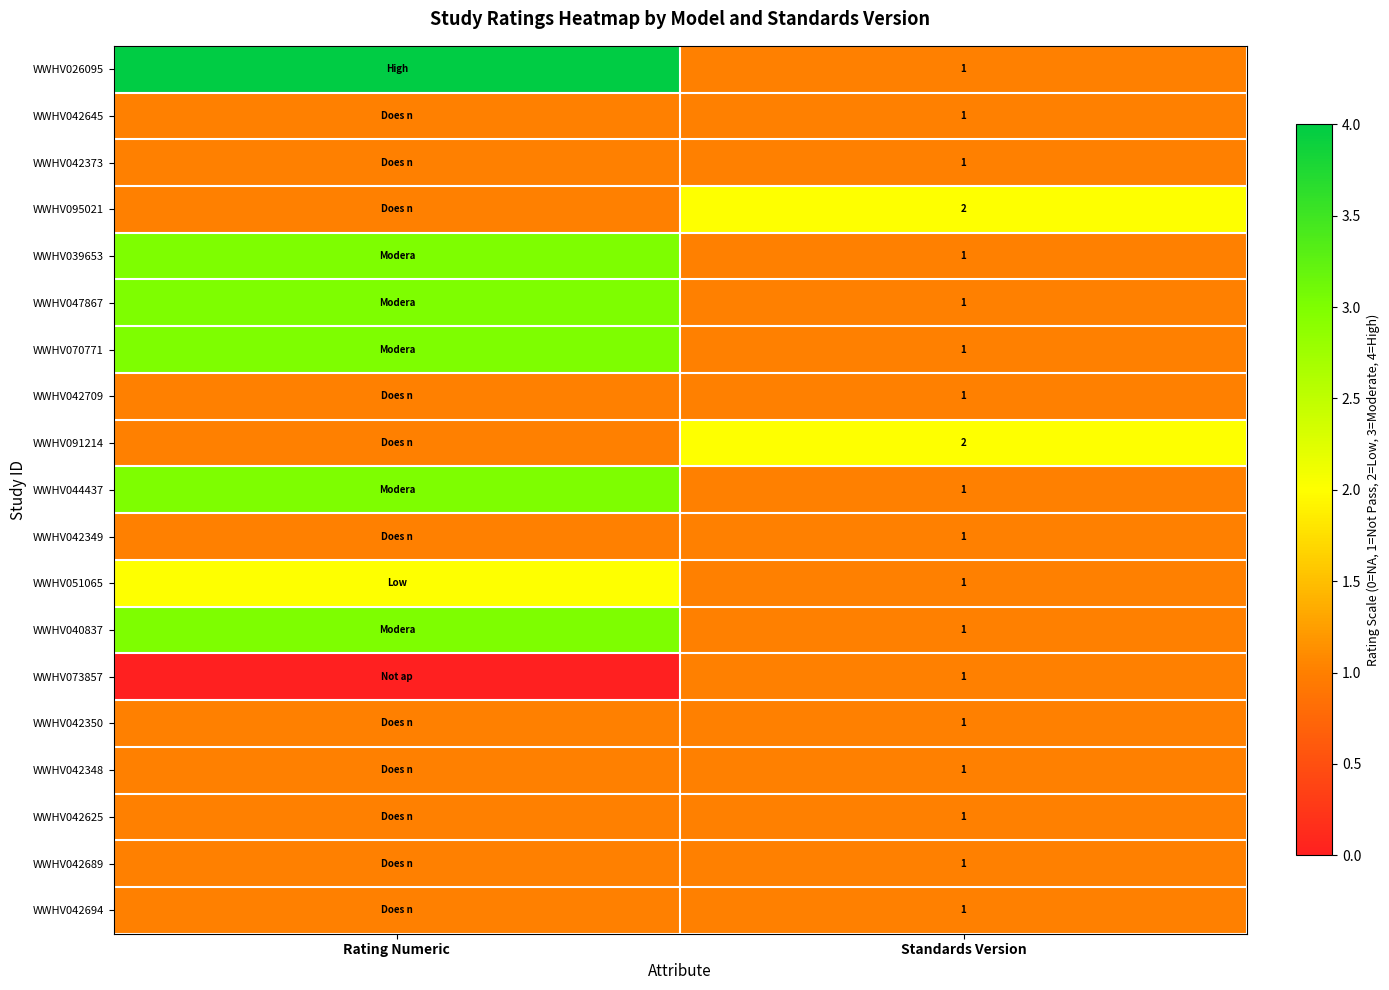

Is it true that WWHV073857 equals 1 at Standards Version?

True